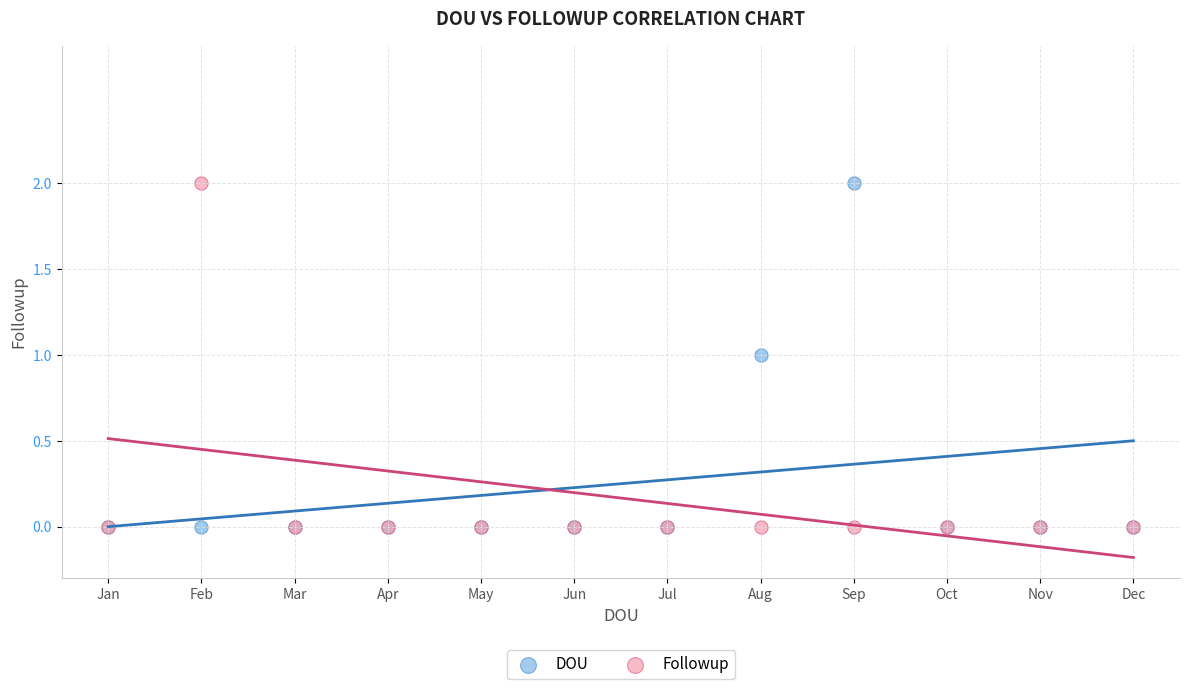

What are all the series names shown in the legend?

DOU, Followup